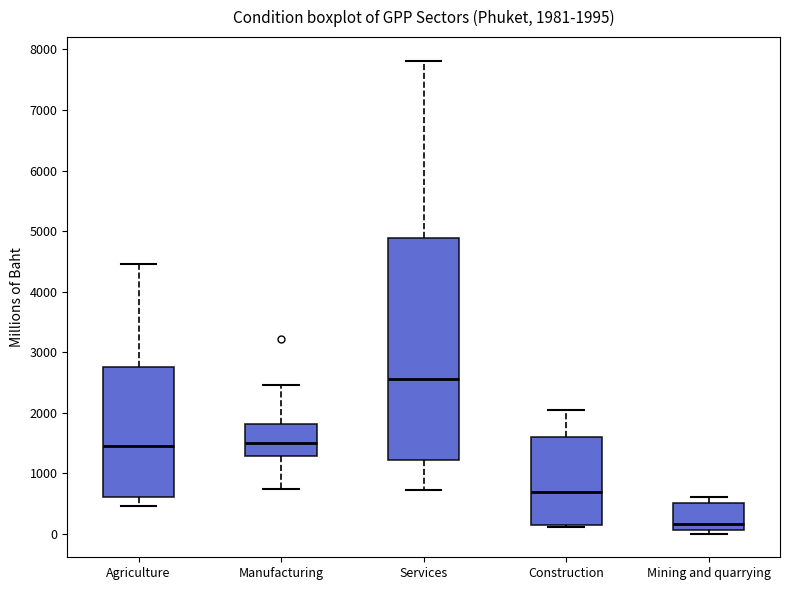

Which box's median line is the highest?

Services